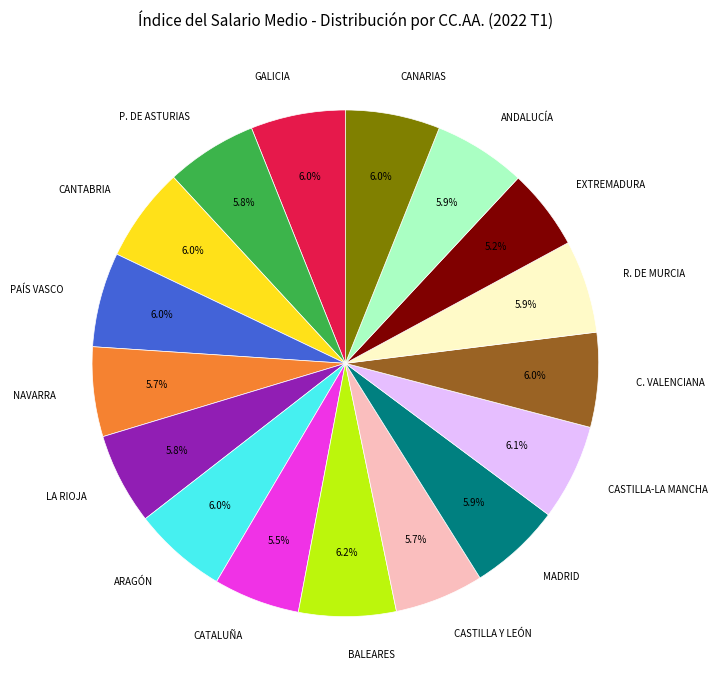

Does any single category account for the majority?

No